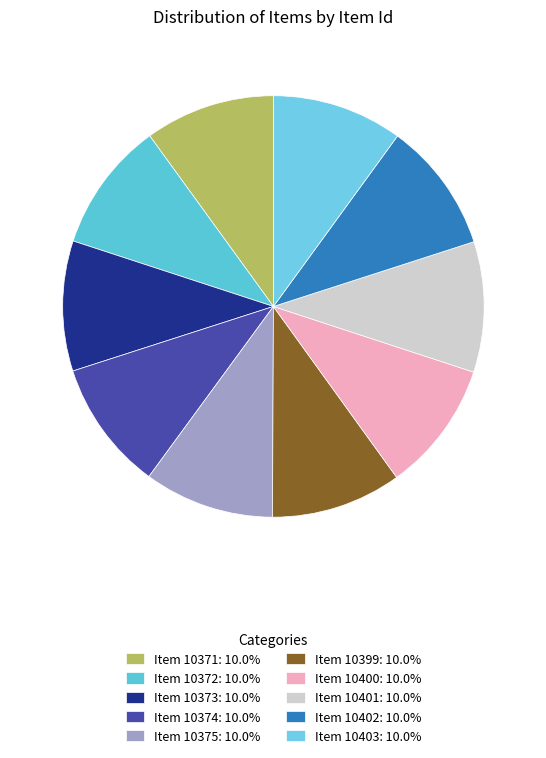

Is there a majority slice in this chart?

No